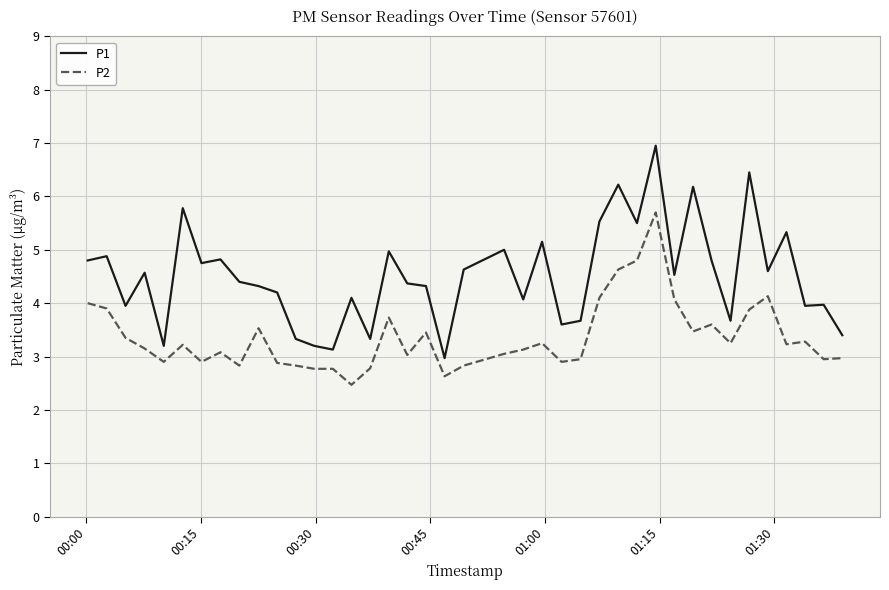

True or false: P2 and P1 intersect in this chart.

False